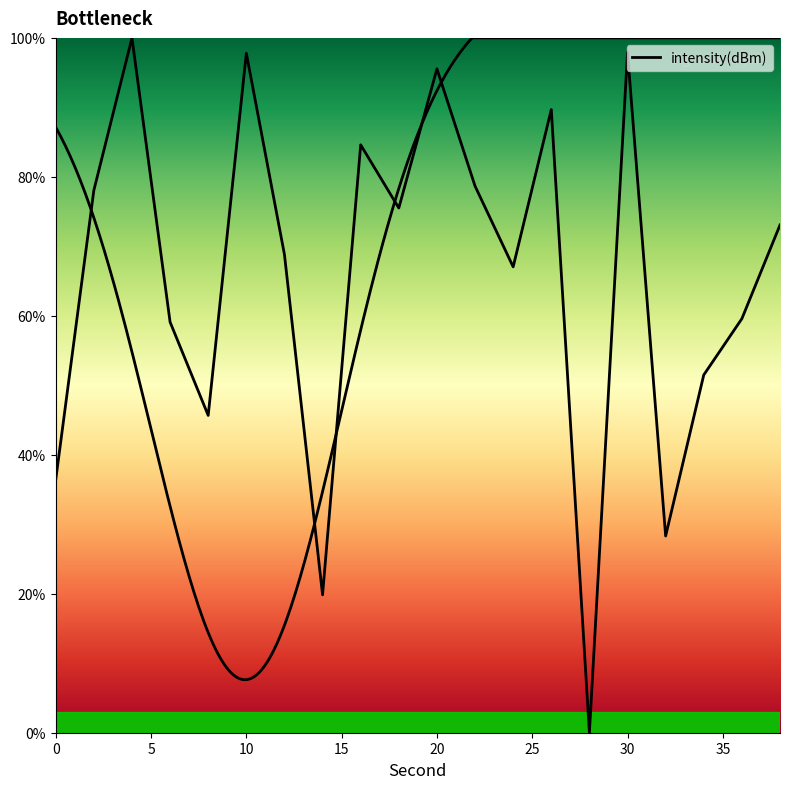

At which category does the chart reach its peak across all series?

4